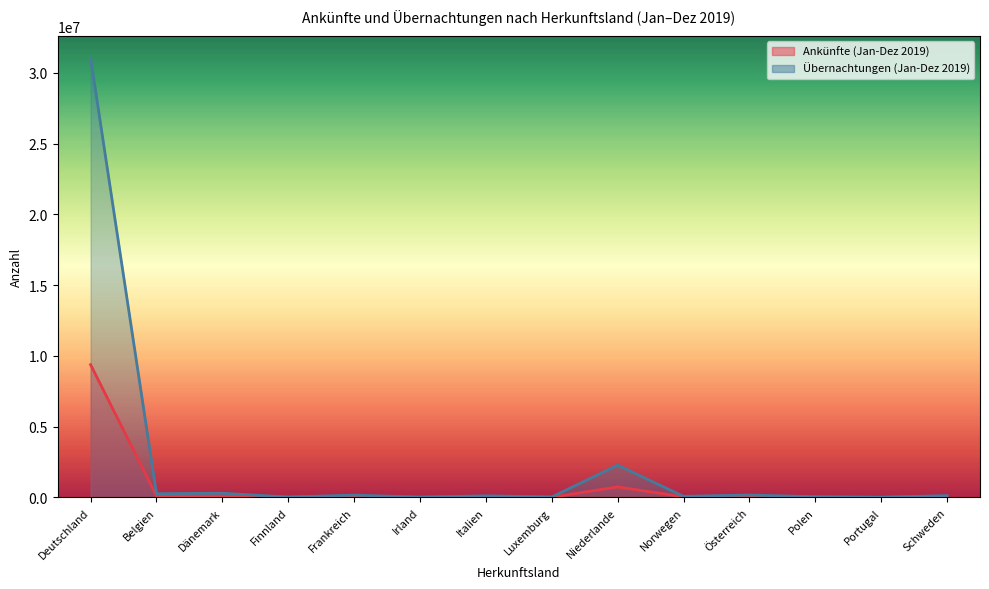

Which series changed the most between Dänemark and Schweden?

Übernachtungen (Jan-Dez 2019)